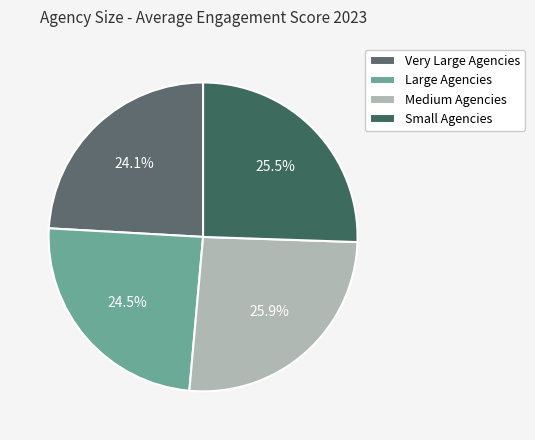

How many segments does this pie chart have?

4